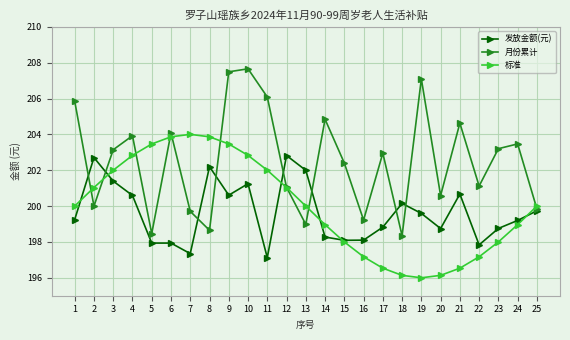

True or false: 标准 has more than 2 points higher than both neighbors.

False